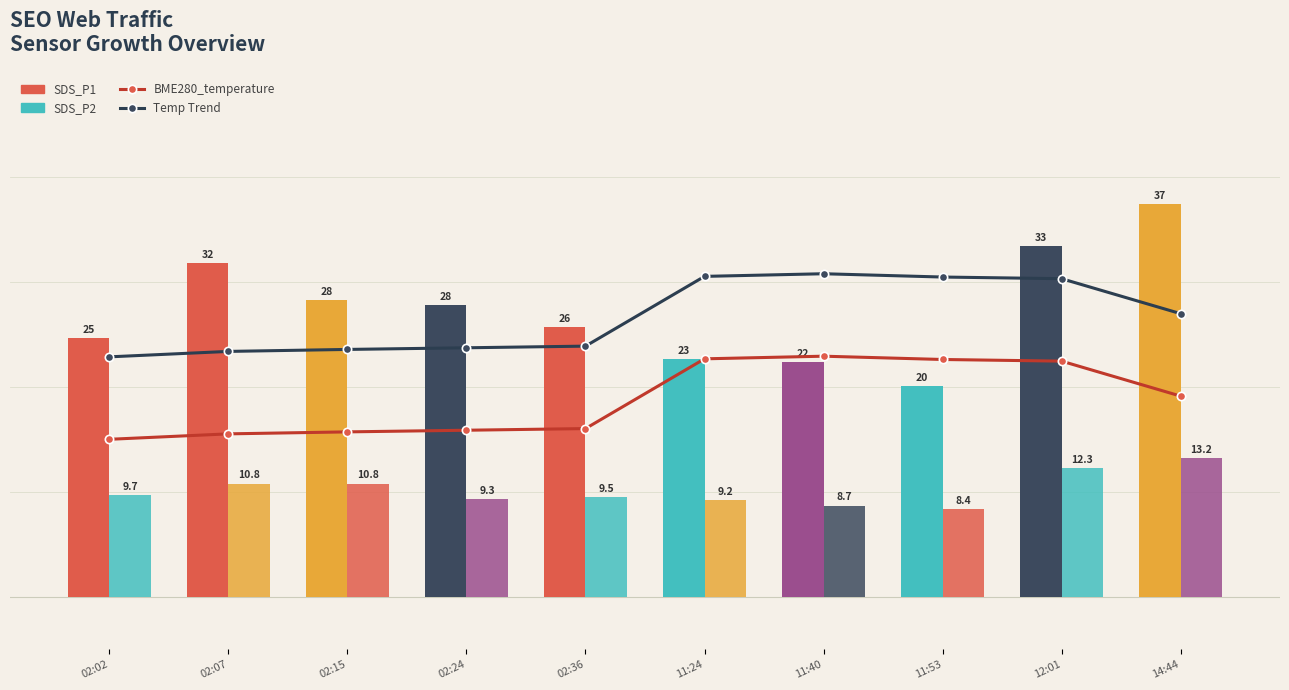

Rank the categories by Temp Trend value from highest to lowest.

11:40, 11:24, 11:53, 12:01, 14:44, 02:36, 02:24, 02:15, 02:07, 02:02